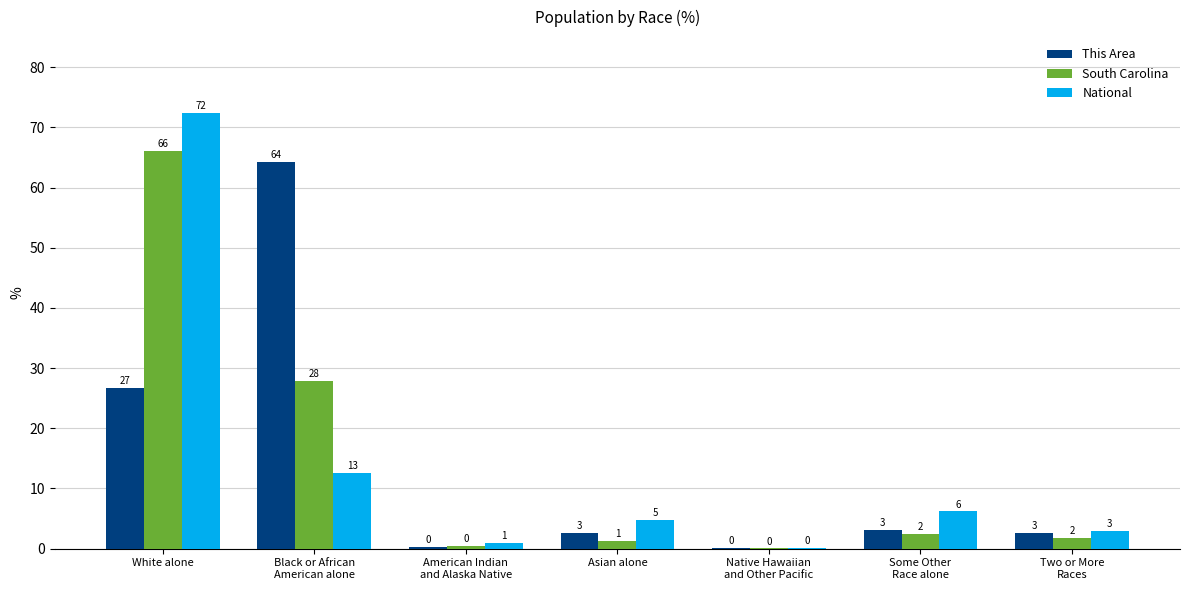

What are all the series names shown in the legend?

This Area, South Carolina, National